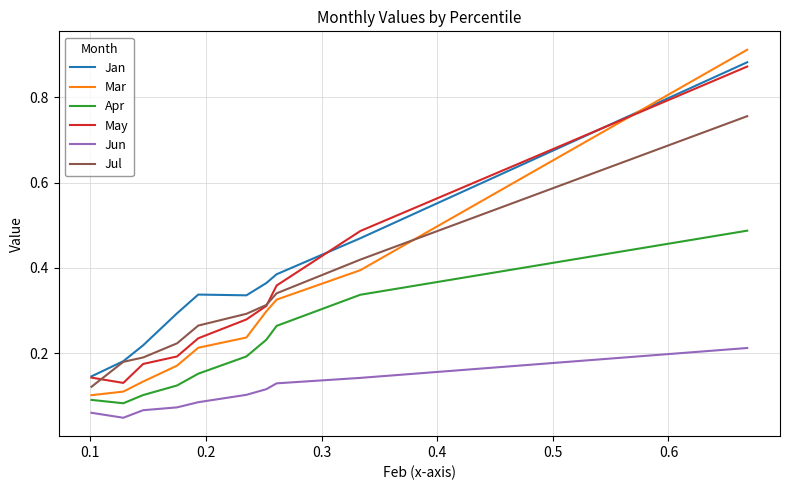

True or false: Jan and Jun cross at least once.

False